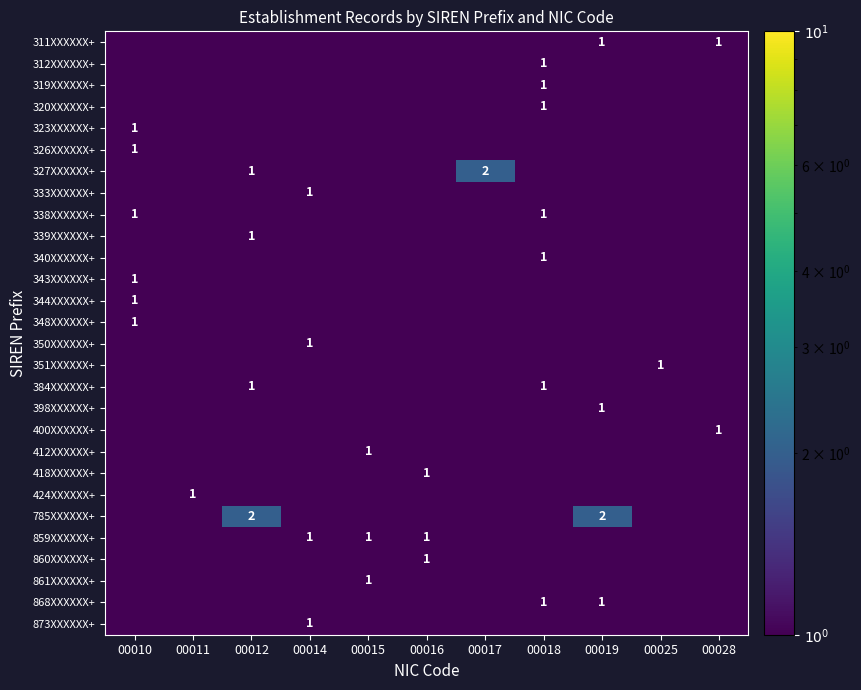

True or false: 418XXXXXX+ has a value of 0.1 at 00025.

False